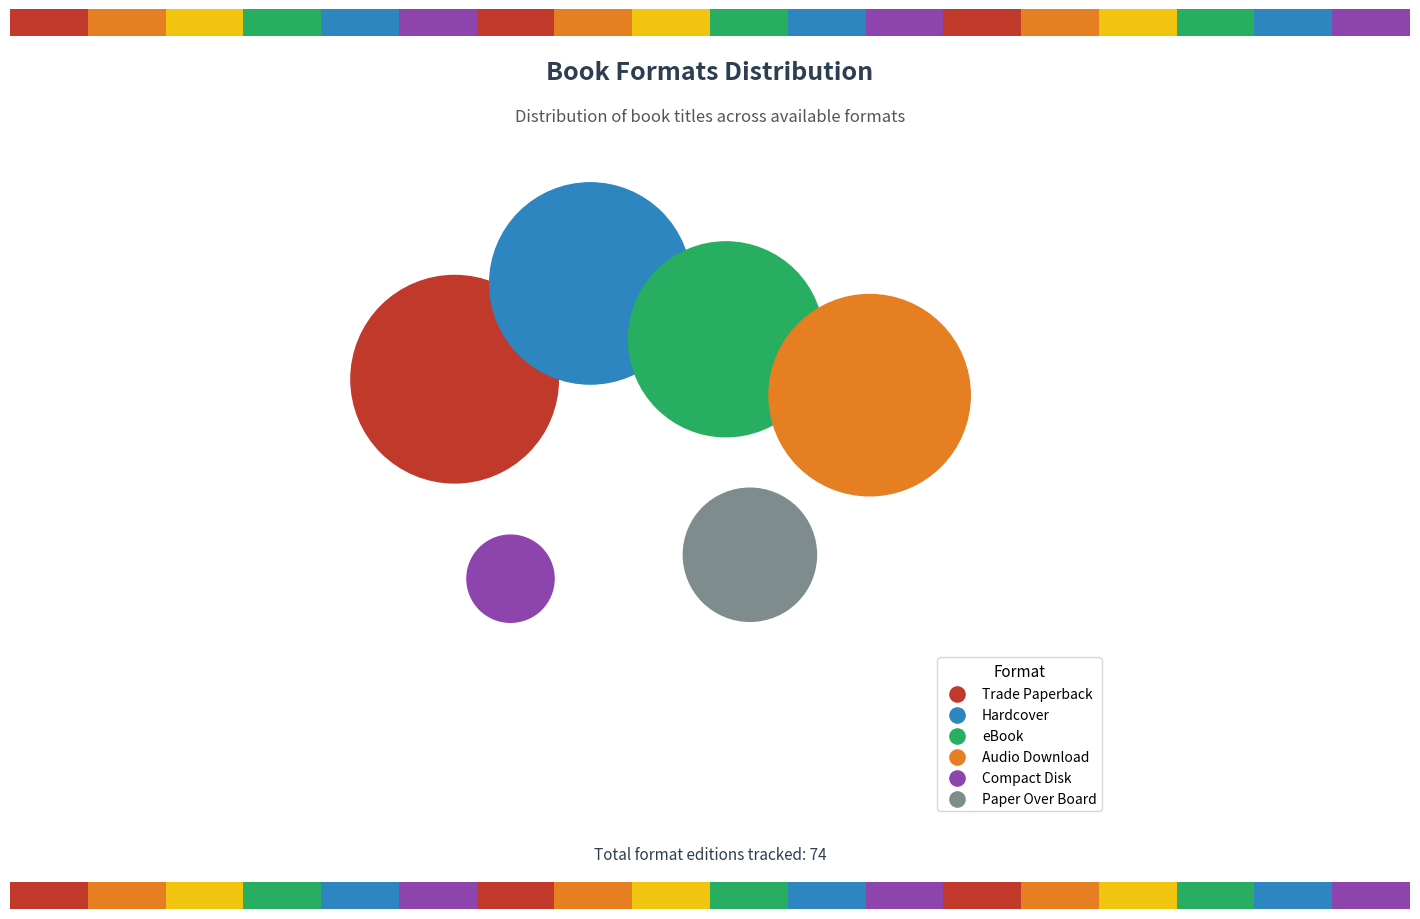

Which has a higher value, eBook or Paper Over Board?

eBook